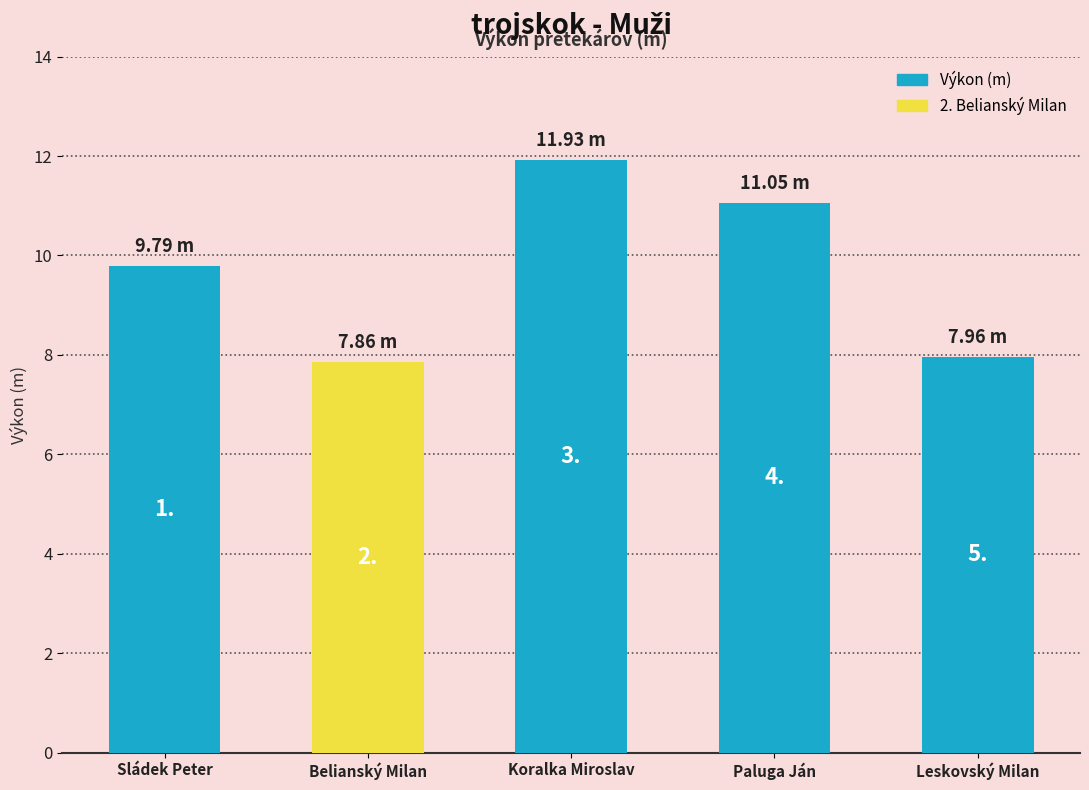

Are the bars horizontal?

No